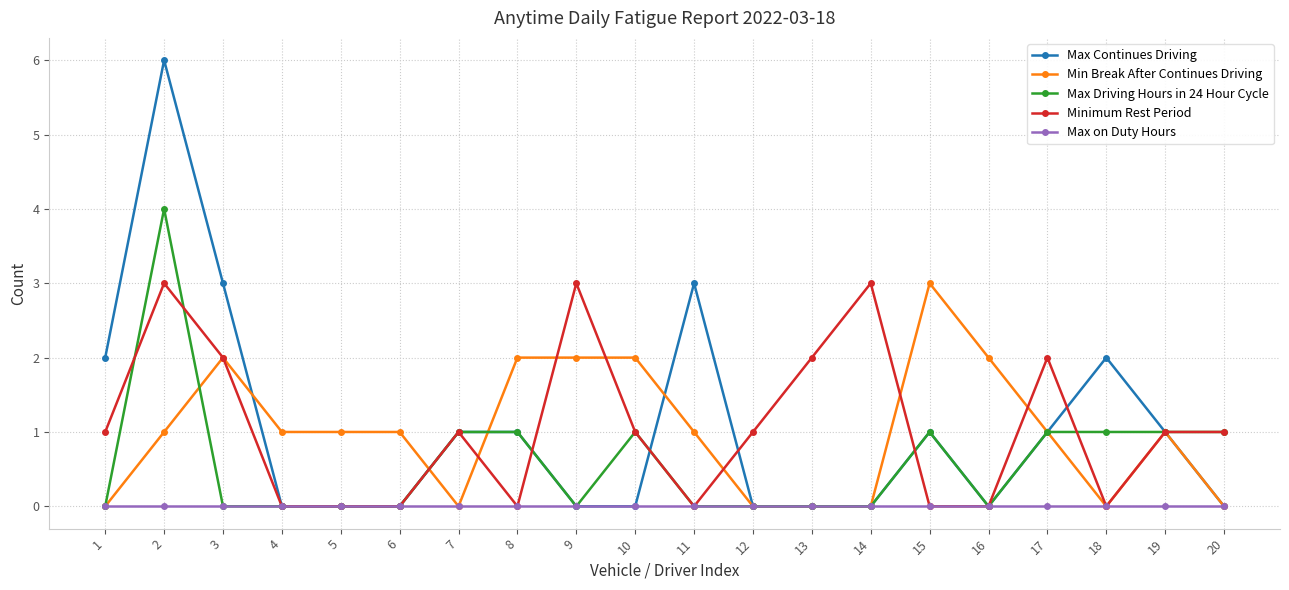

The Min Break After Continues Driving series shows 2 at 15. True or false?

False